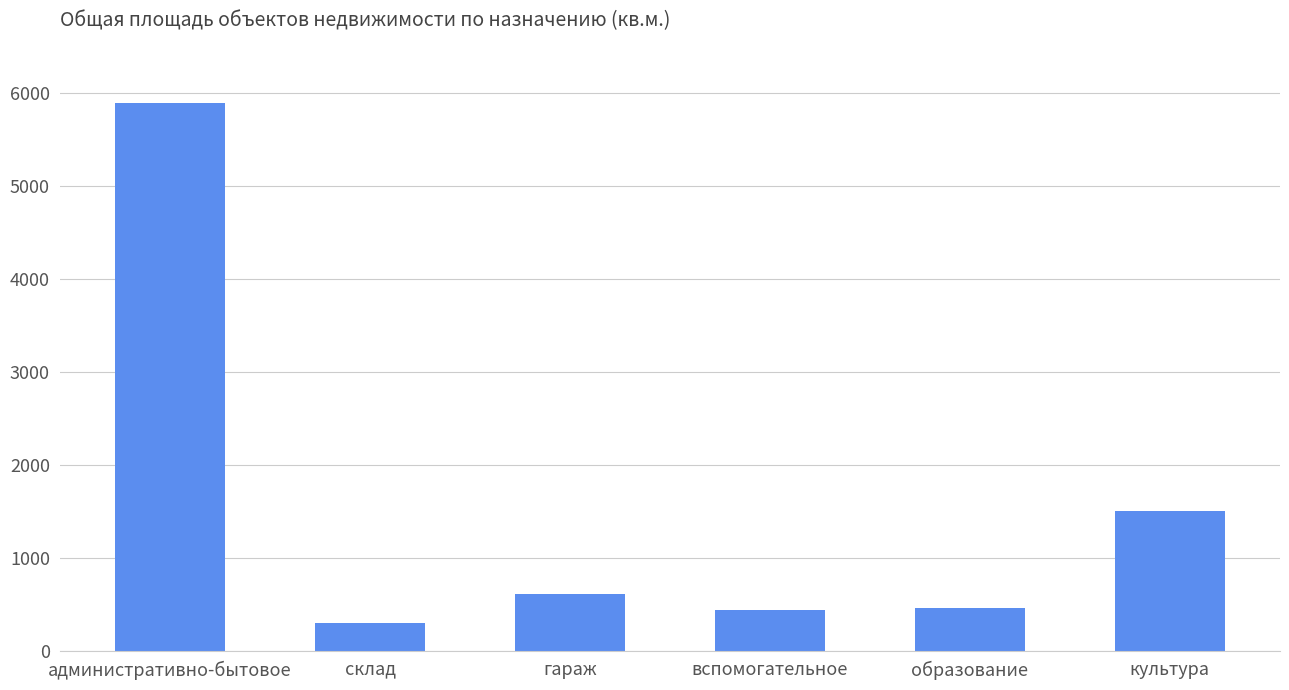

What is the minimum value shown in the chart?

300.7